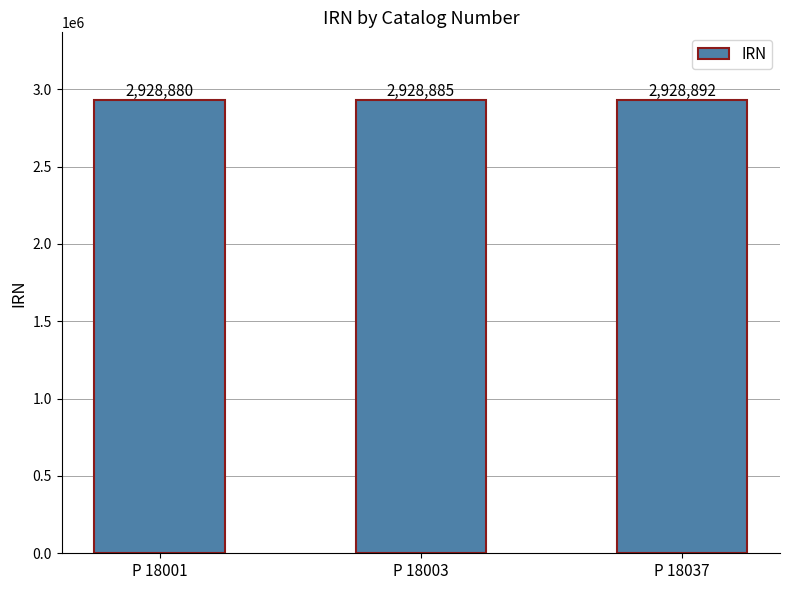

Is it true that the value at P 18001 is 1048218?

False